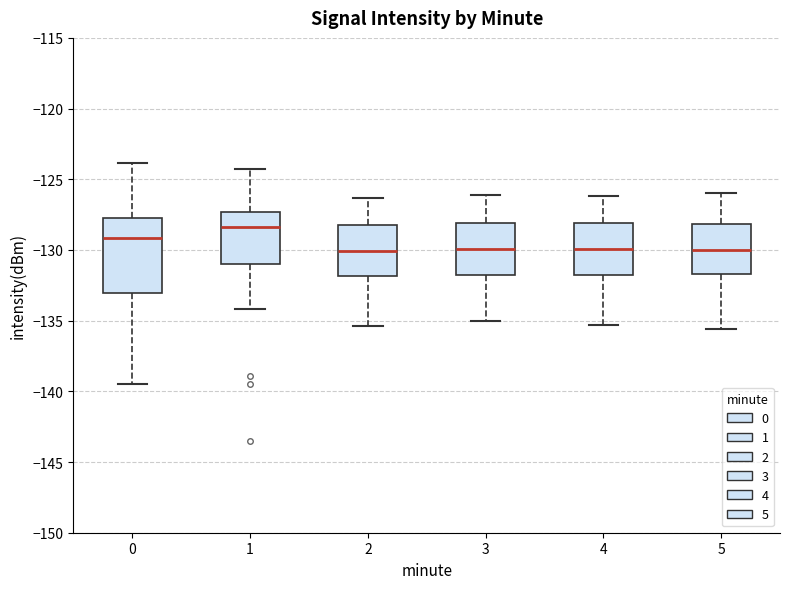

Where does the upper whisker of the box at x = 1 end on the y-axis? The values are not printed on the chart, so give them approximately, as read against the axis.

-124.5